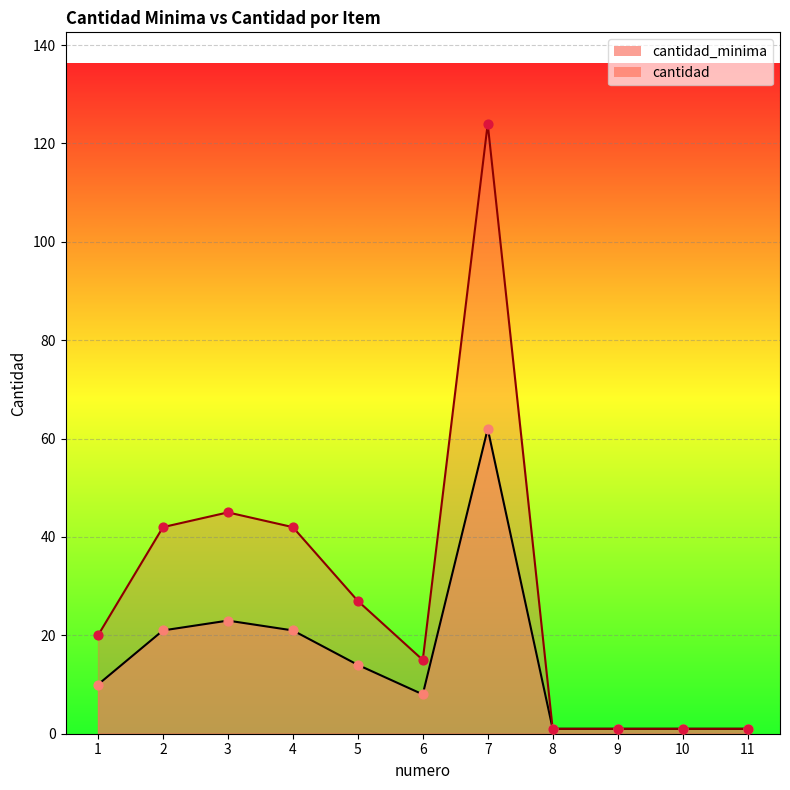

What is the total value across all series at 3?

68